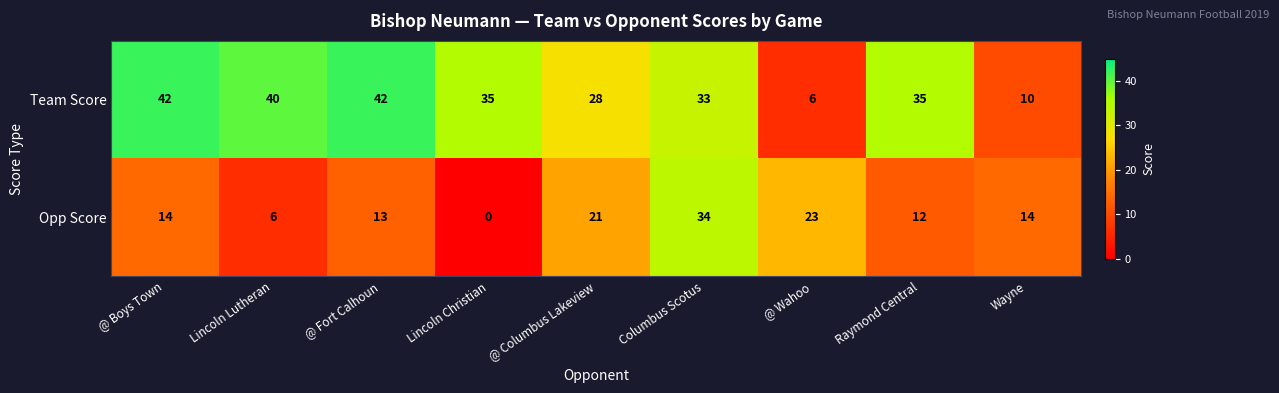

What is the average value of the Team Score series?

30